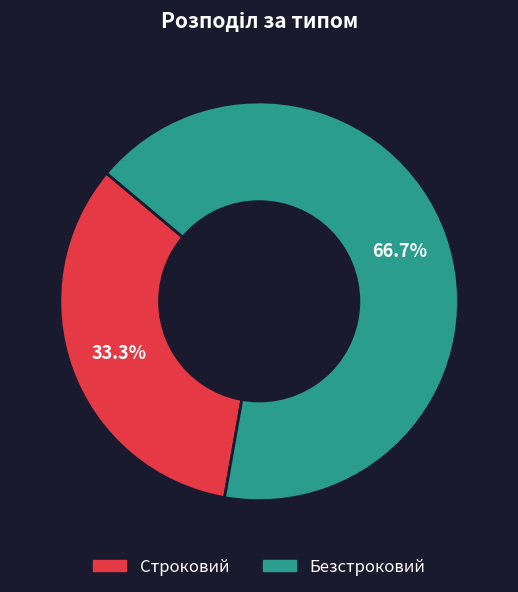

Does Строковий represent more than half of the total?

No